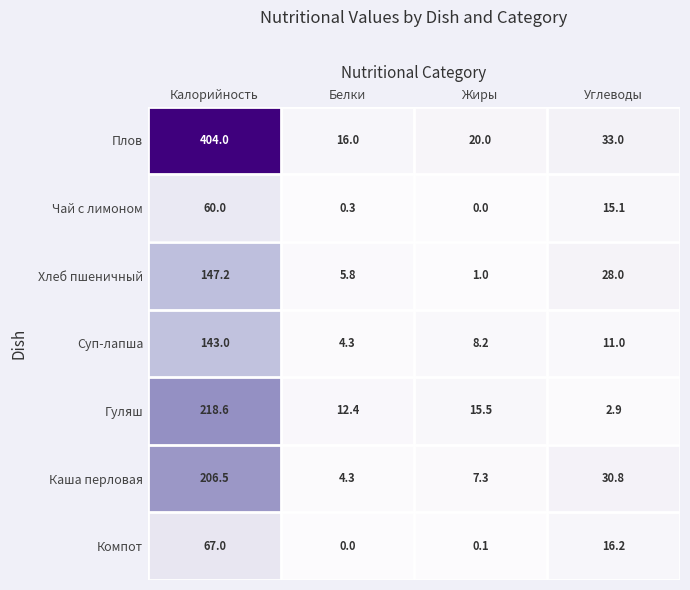

What is the greatest value displayed?

404.0